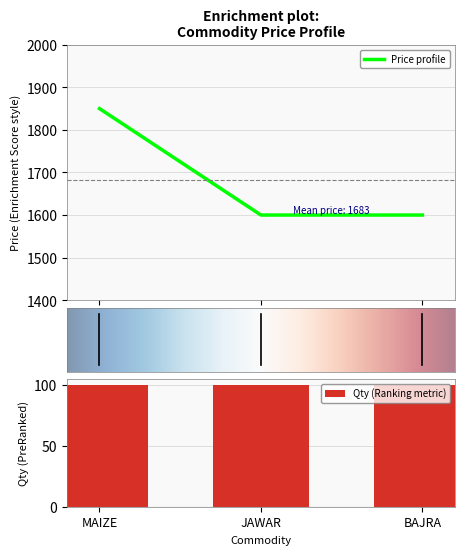

How many values exceed 1600?

1